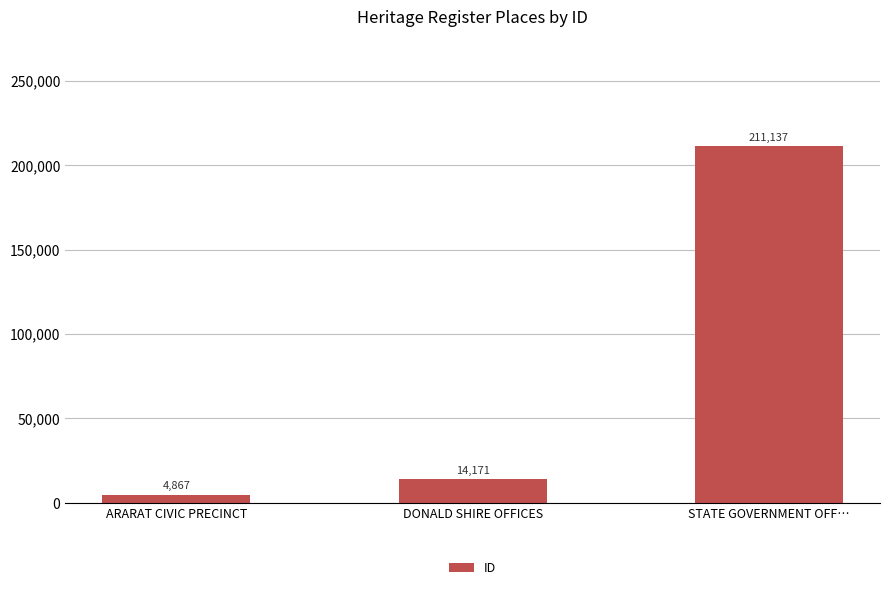

How many categories are shown in the chart?

3